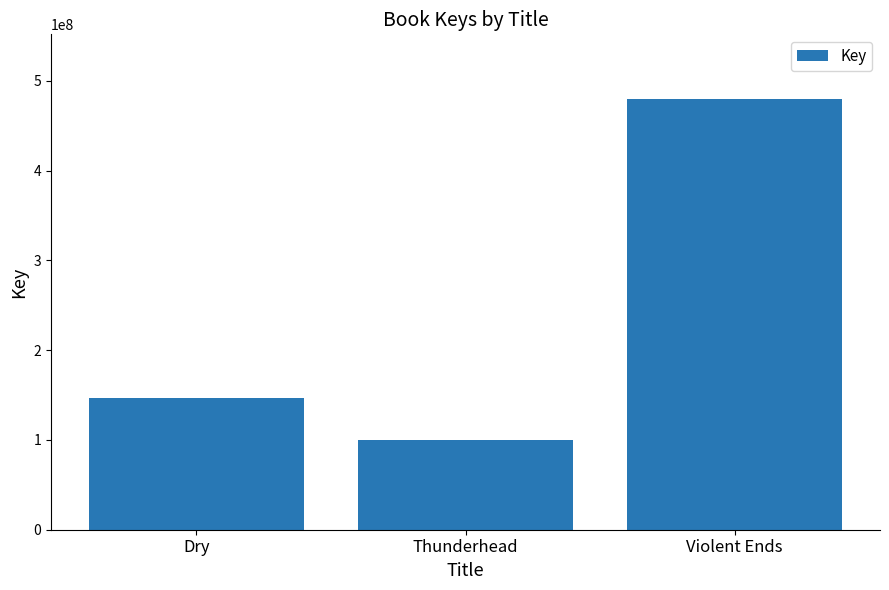

Which label corresponds to the smallest value in the chart?

Thunderhead